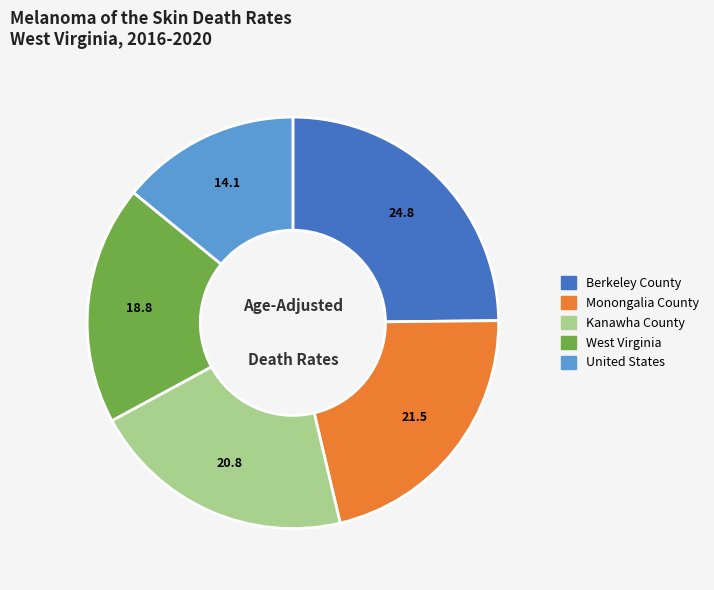

What is the ratio of the value at United States to the value at Monongalia County?

0.7